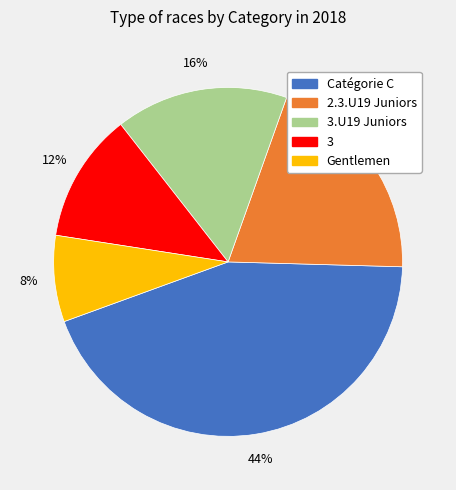

Is it true that Catégorie C is 44% of the pie?

True